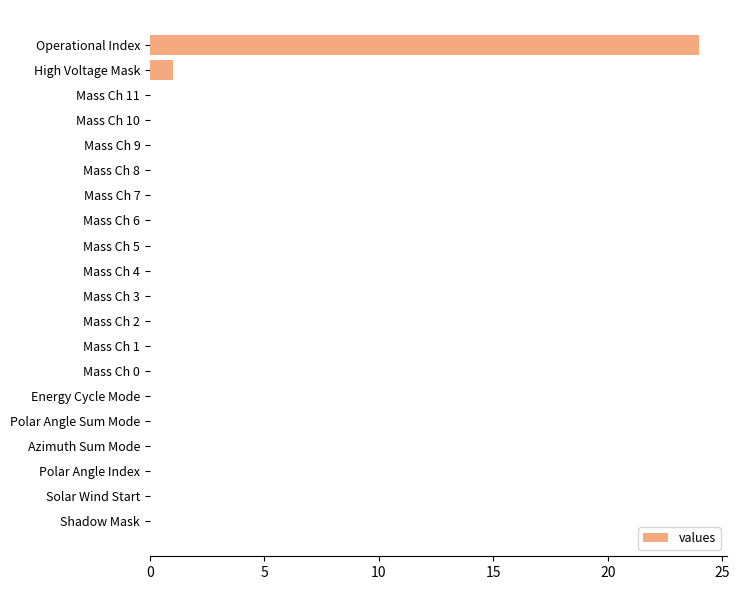

Reading bottom to top, what are all the values shown in this chart?

Shadow Mask=0	Solar Wind Start=0	Polar Angle Index=0	Azimuth Sum Mode=0	Polar Angle Sum Mode=0	Energy Cycle Mode=0	Mass Ch 0=0	Mass Ch 1=0	Mass Ch 2=0	Mass Ch 3=0	Mass Ch 4=0	Mass Ch 5=0	Mass Ch 6=0	Mass Ch 7=0	Mass Ch 8=0	Mass Ch 9=0	Mass Ch 10=0	Mass Ch 11=0	High Voltage Mask=1	Operational Index=24